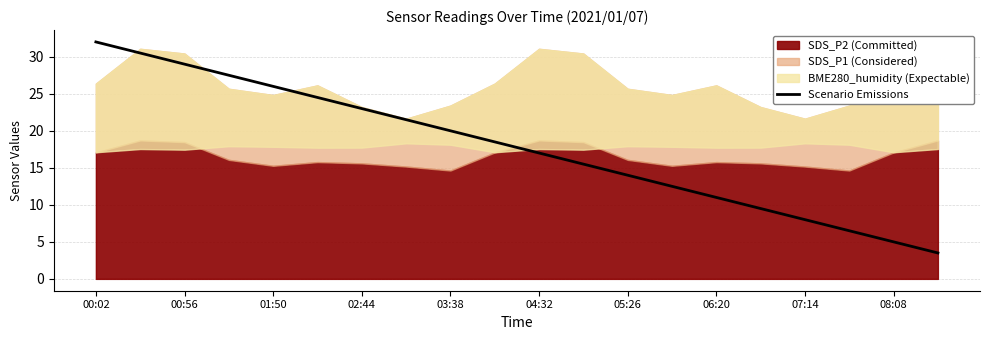

Where does the Scenario Emissions series first go above 18?

00:02